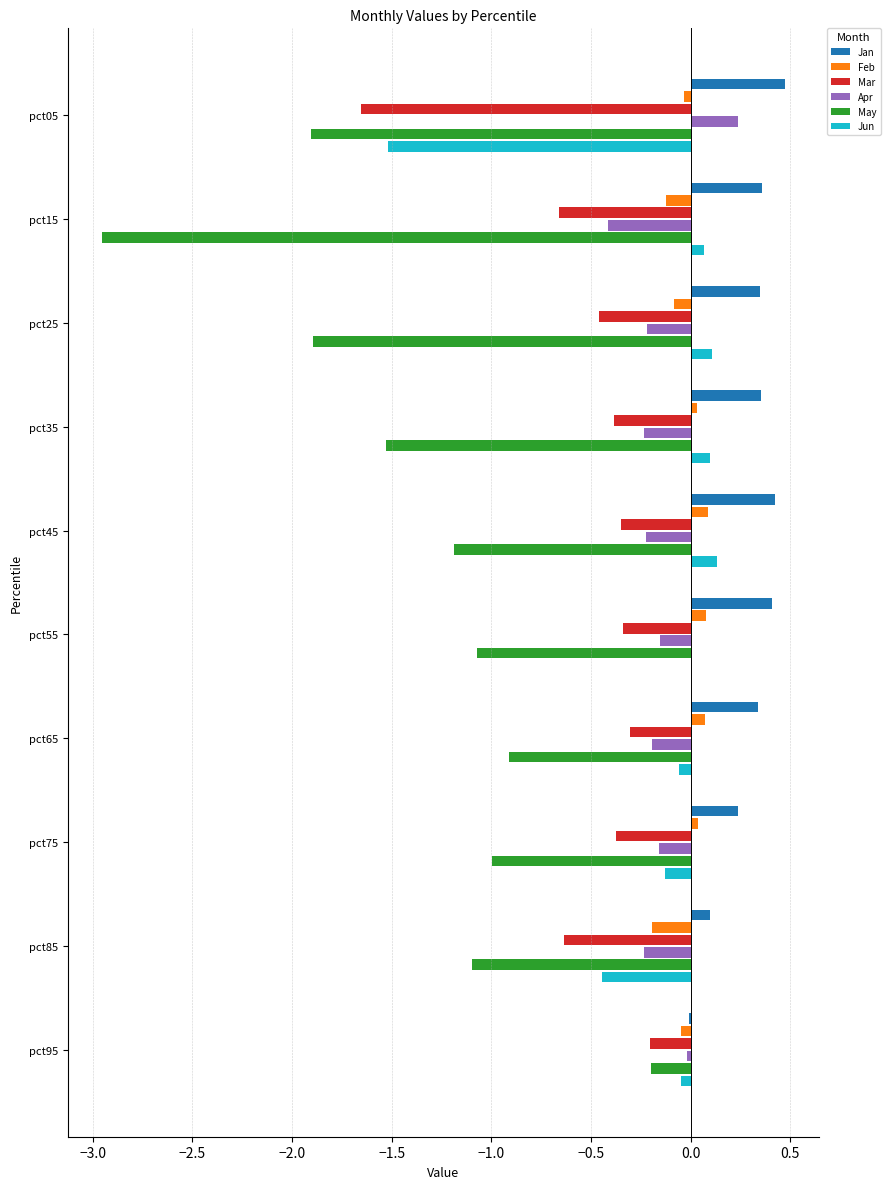

What are all the series names shown in the legend?

Jan, Feb, Mar, Apr, May, Jun